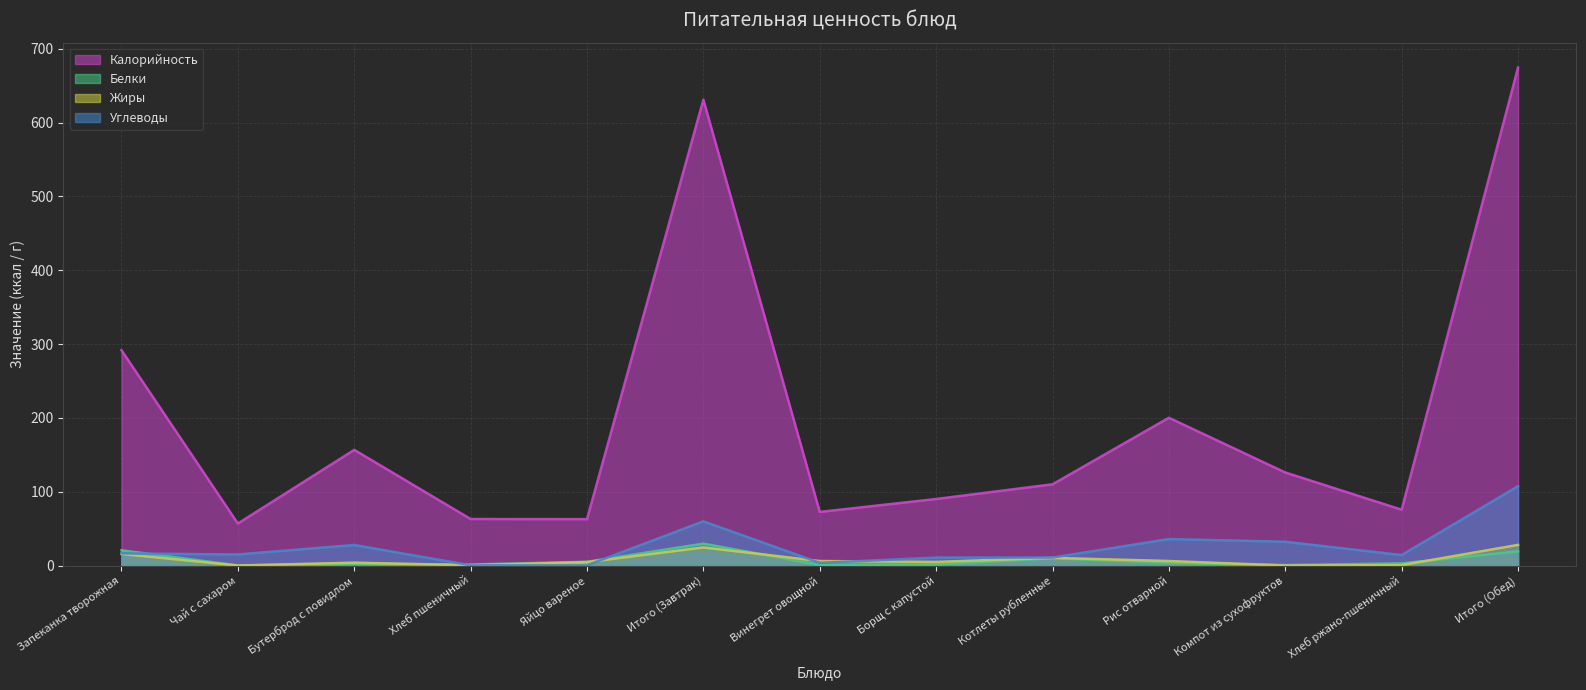

What value does the Калорийность series have at Итого (Обед)?

674.6